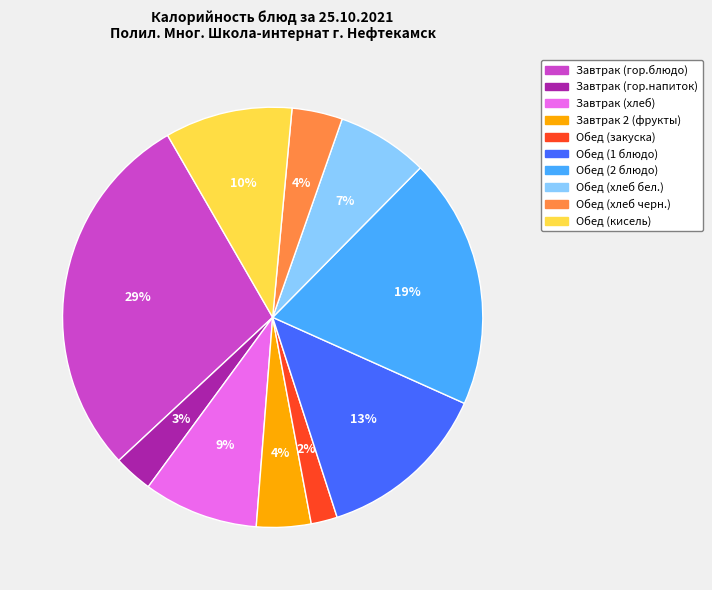

To the nearest percent, what portion does Завтрак (хлеб) represent?

9%